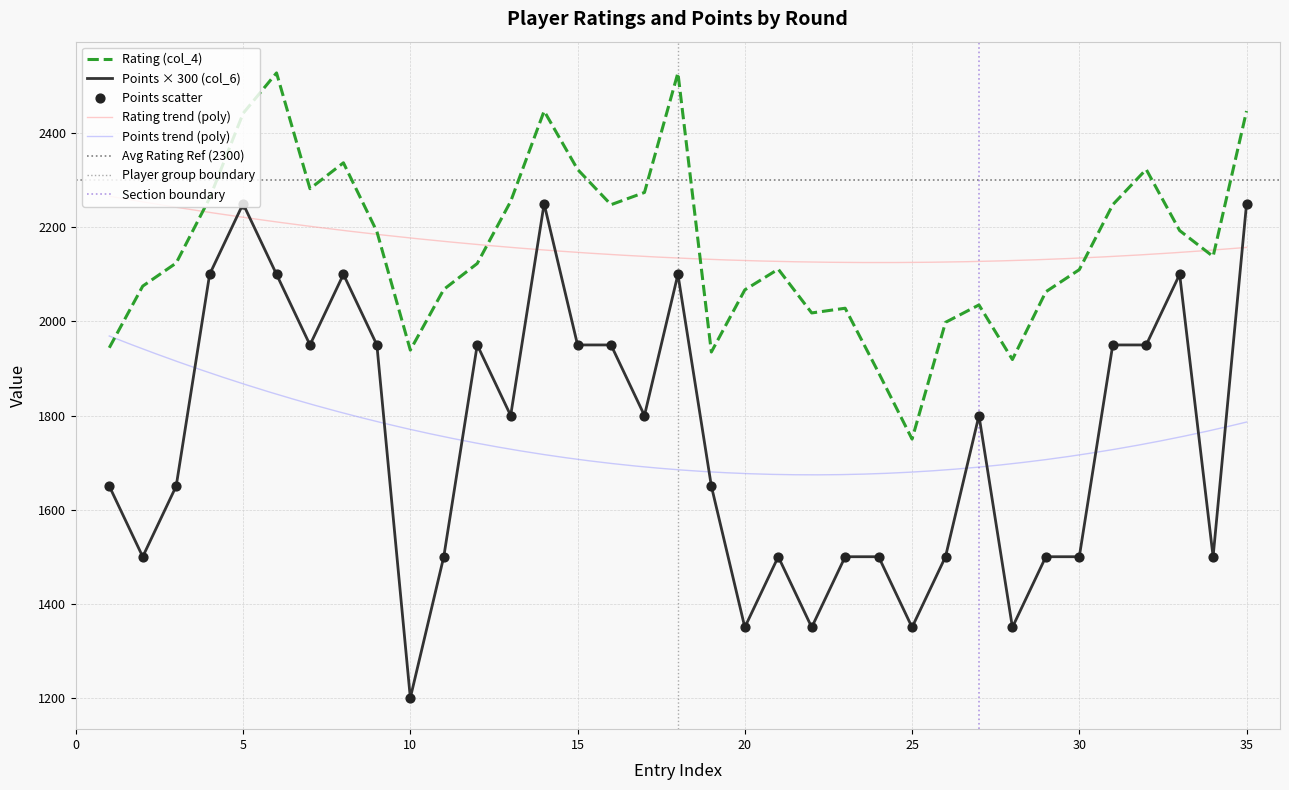

What is the total value across all series at 2?

3575